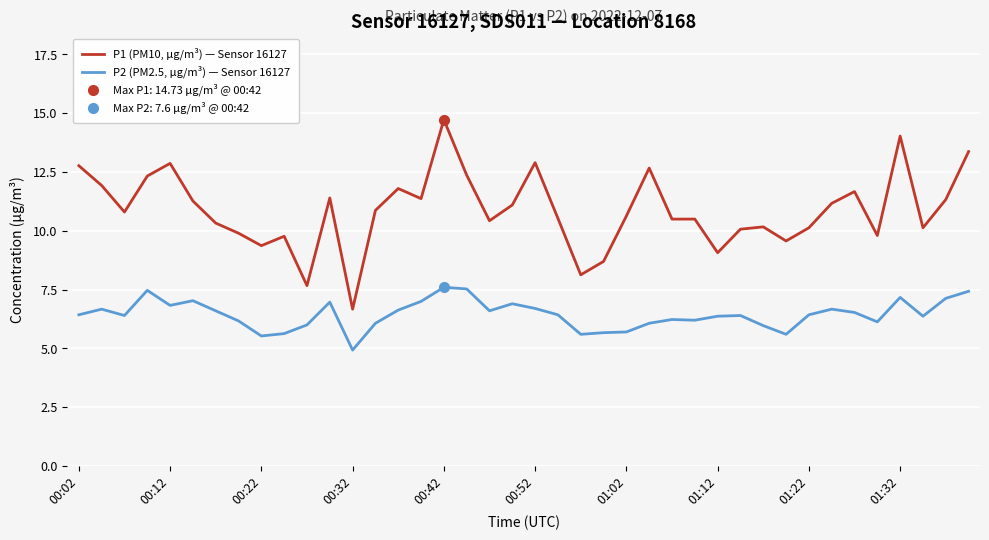

At how many categories does at least one series exceed 6?

40